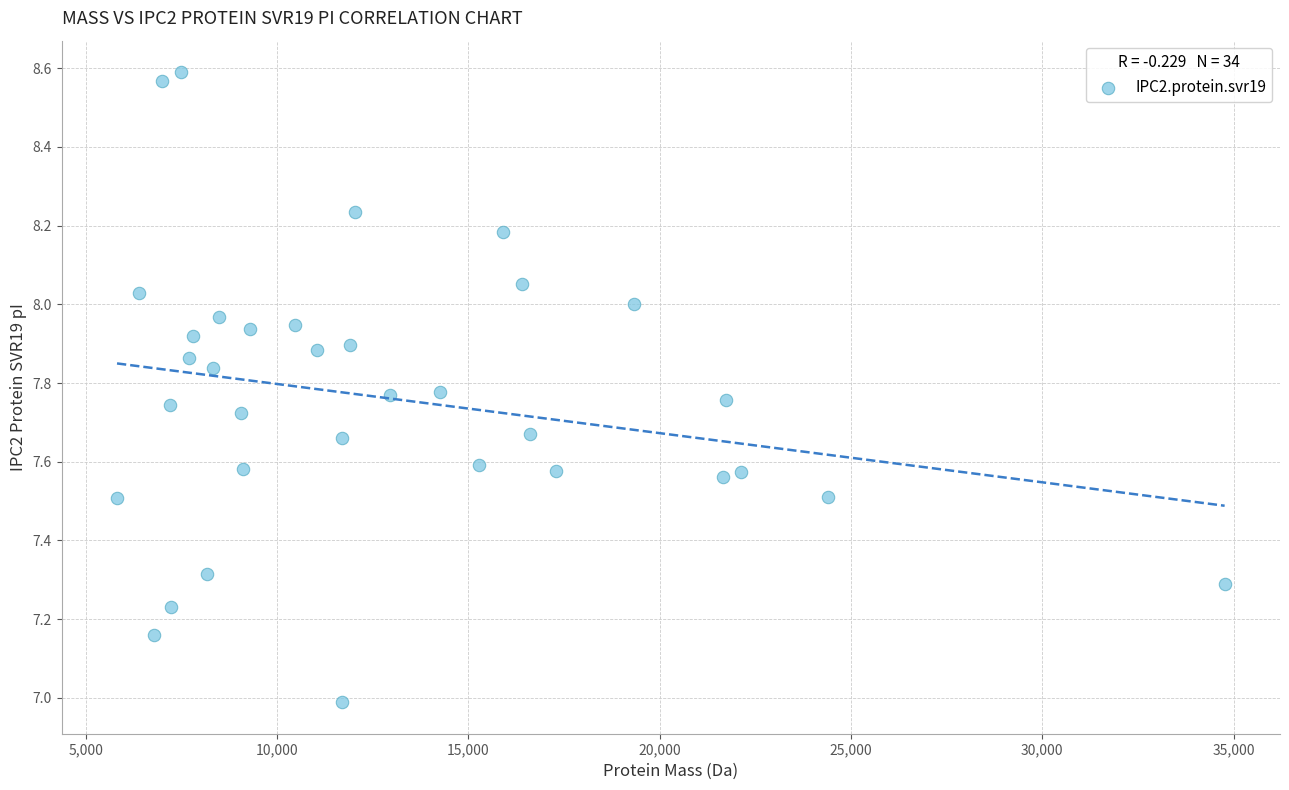

What is the range of X values (max minus min)?

28947.1